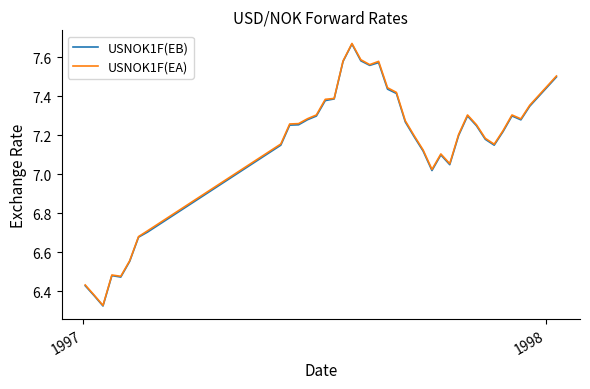

Which series has the widest spread of values?

USNOK1F(EA)